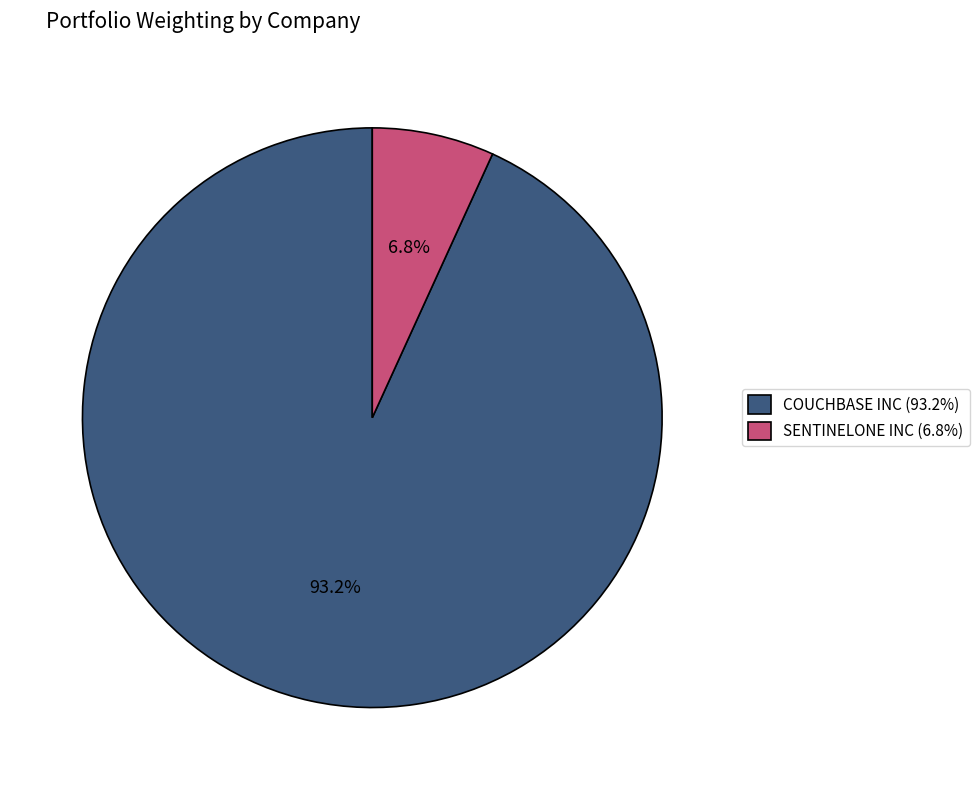

Count the number of slices in the pie.

2